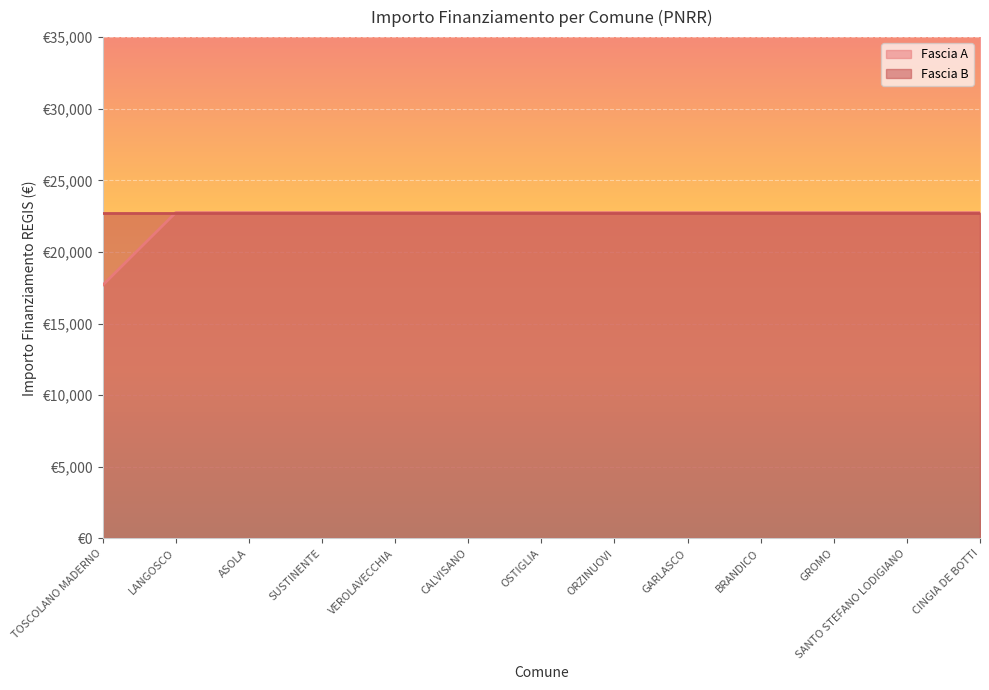

Between TOSCOLANO MADERNO and SUSTINENTE, which is larger?

SUSTINENTE